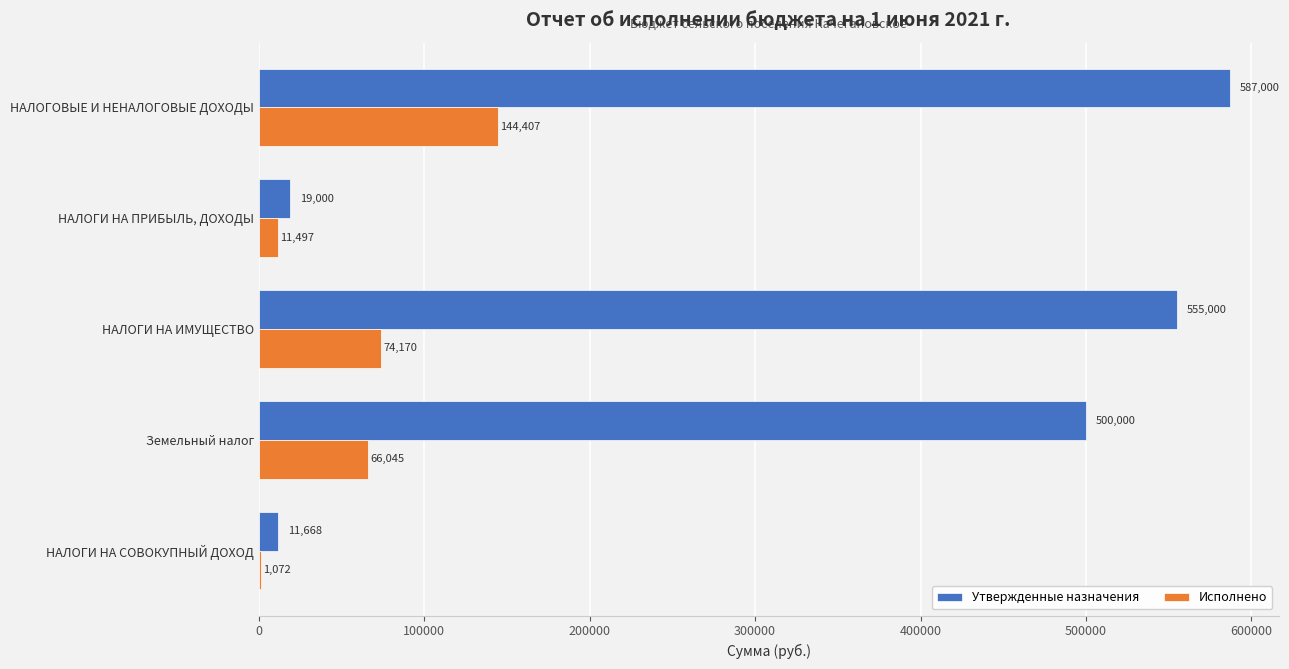

What is the highest value of the Утвержденные назначения series?

587000.0